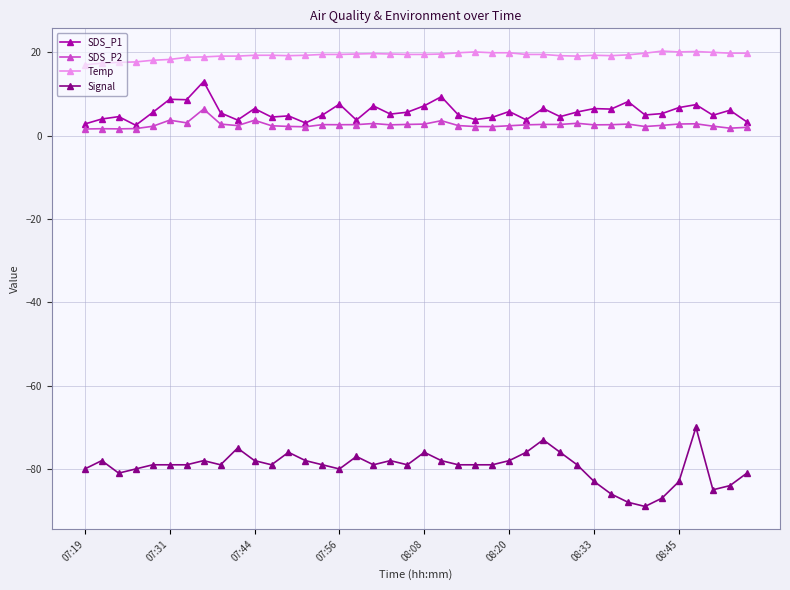

True or false: SDS_P2 and Temp intersect in this chart.

False